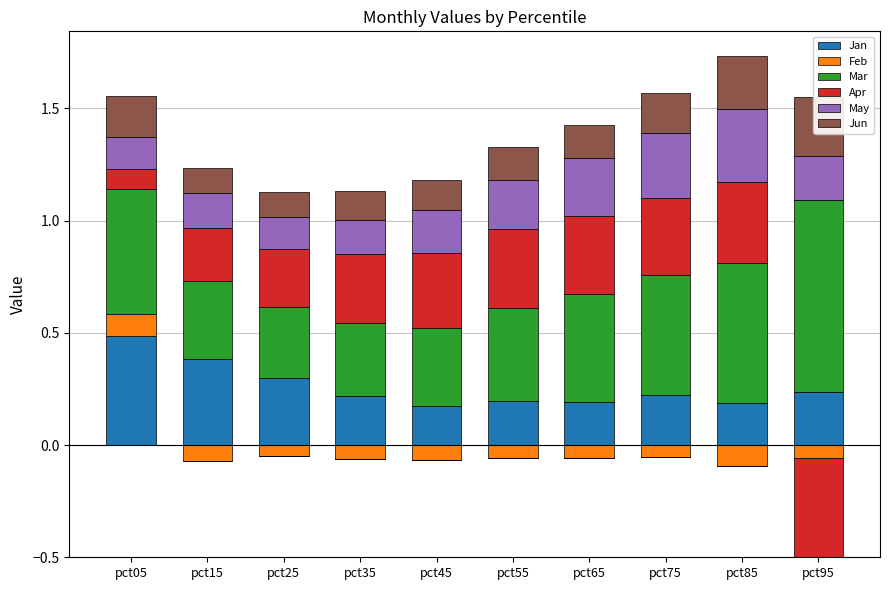

Count the number of categories in the chart.

10